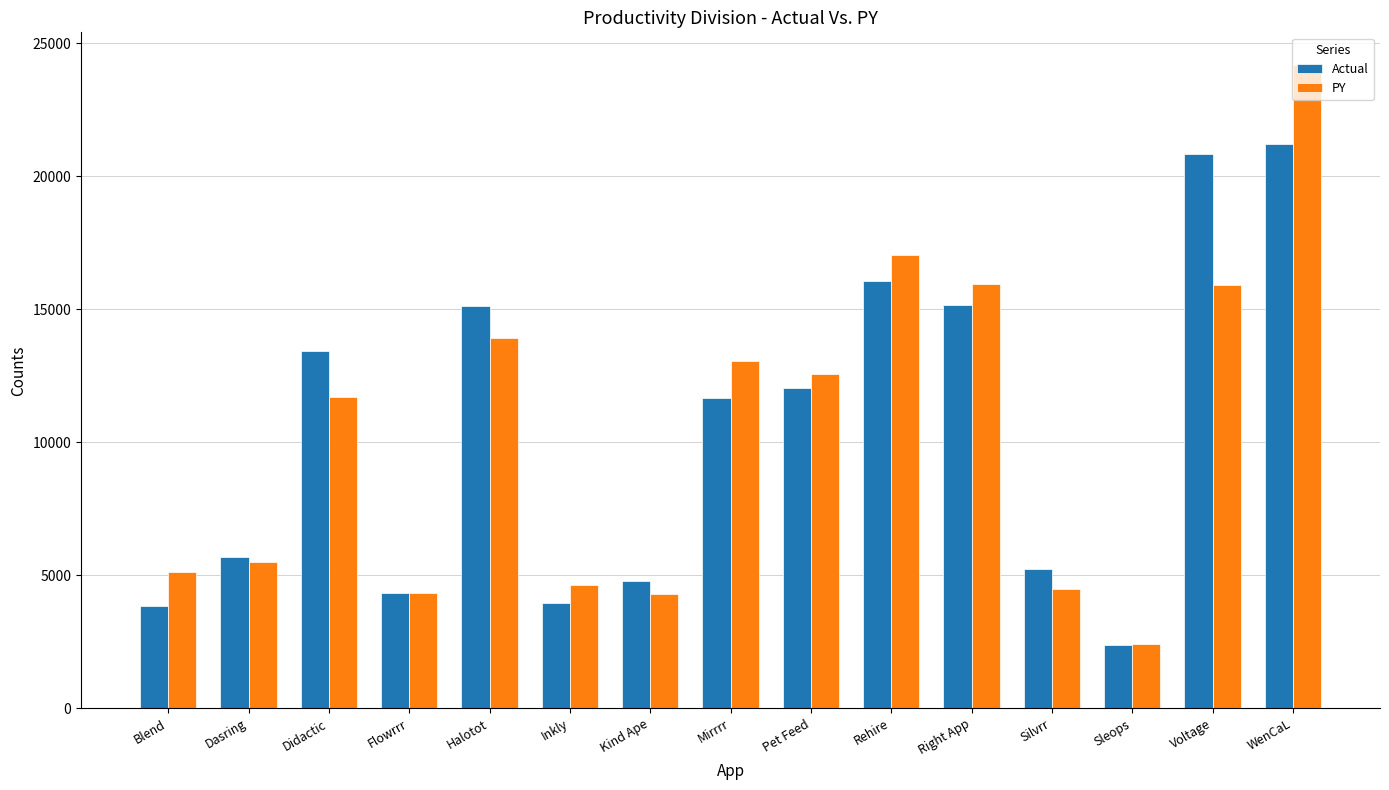

What is the sum of the Actual values at Voltage and Pet Feed?

32871